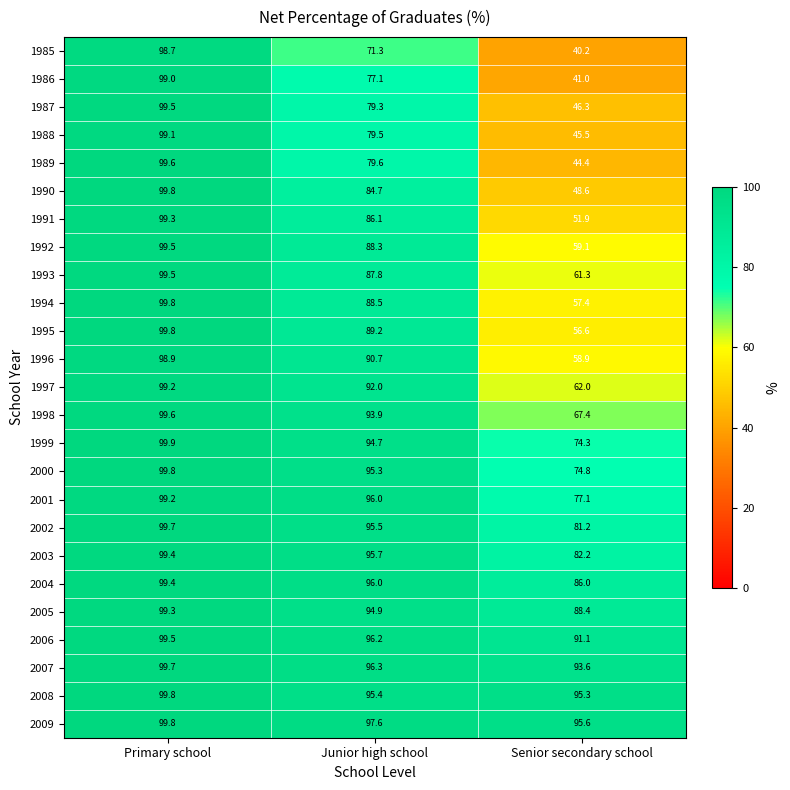

What is the sum of all 2000 values?

269.9